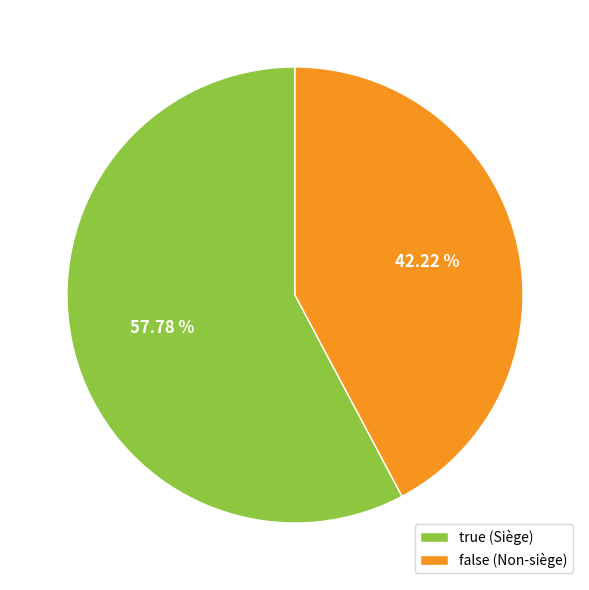

To the nearest percent, what is the average slice percentage?

50%